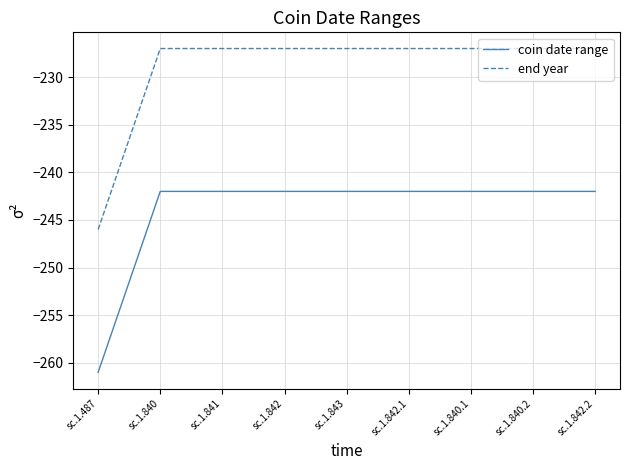

True or false: end year and coin date range intersect in this chart.

False